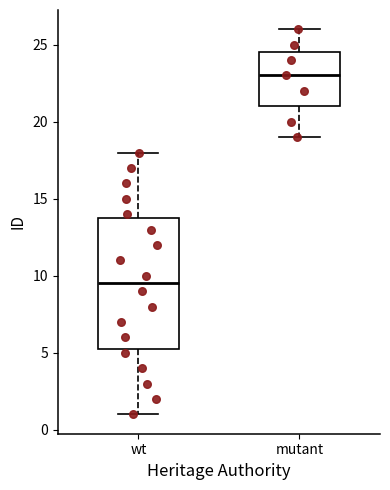

Reading left to right, read every box against the y-axis: the position of its median line, the range the box covers, and the ends of its whiskers. The values are not printed on the chart, so give them approximately, as read against the axis.

wt: median 9.5, box 5.5 to 14.0, whiskers 1.0 to 18.0
mutant: median 23.0, box 21.0 to 24.5, whiskers 19.0 to 26.0